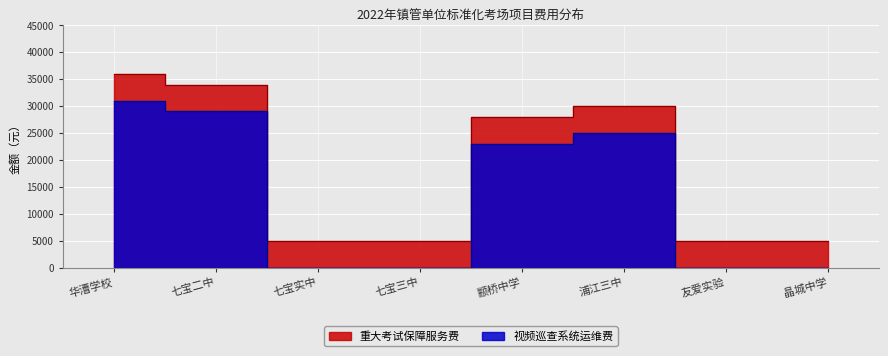

List the labels in order of value, smallest first.

七宝实中, 七宝三中, 友爱实验, 晶城中学, 颛桥中学, 浦江三中, 七宝二中, 华漕学校